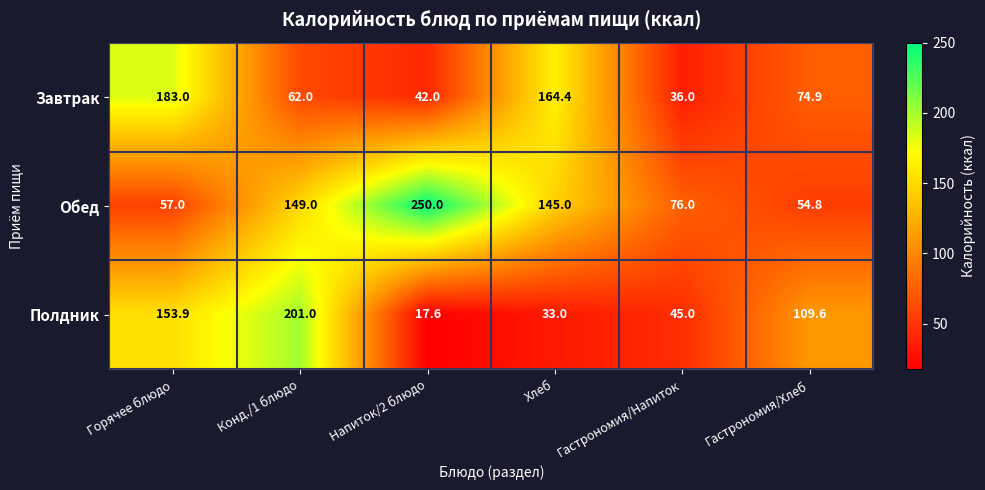

Reading right to left, transcribe all the data shown in this chart.

Завтрак: Гастрономия/Хлеб=74.9	Гастрономия/Напиток=36.0	Хлеб=164.4	Напиток/2 блюдо=42.0	Конд./1 блюдо=62.0	Горячее блюдо=183.0
Обед: Гастрономия/Хлеб=54.8	Гастрономия/Напиток=76.0	Хлеб=145.0	Напиток/2 блюдо=250.0	Конд./1 блюдо=149.0	Горячее блюдо=57.0
Полдник: Гастрономия/Хлеб=109.6	Гастрономия/Напиток=45.0	Хлеб=33.0	Напиток/2 блюдо=17.6	Конд./1 блюдо=201.0	Горячее блюдо=153.9